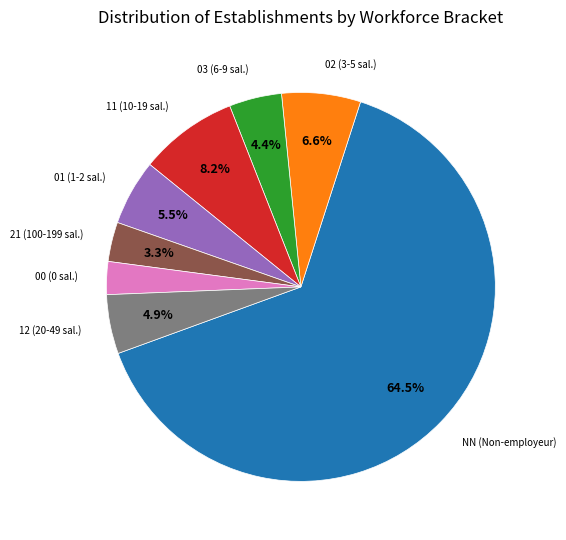

Is NN the majority of the pie?

Yes